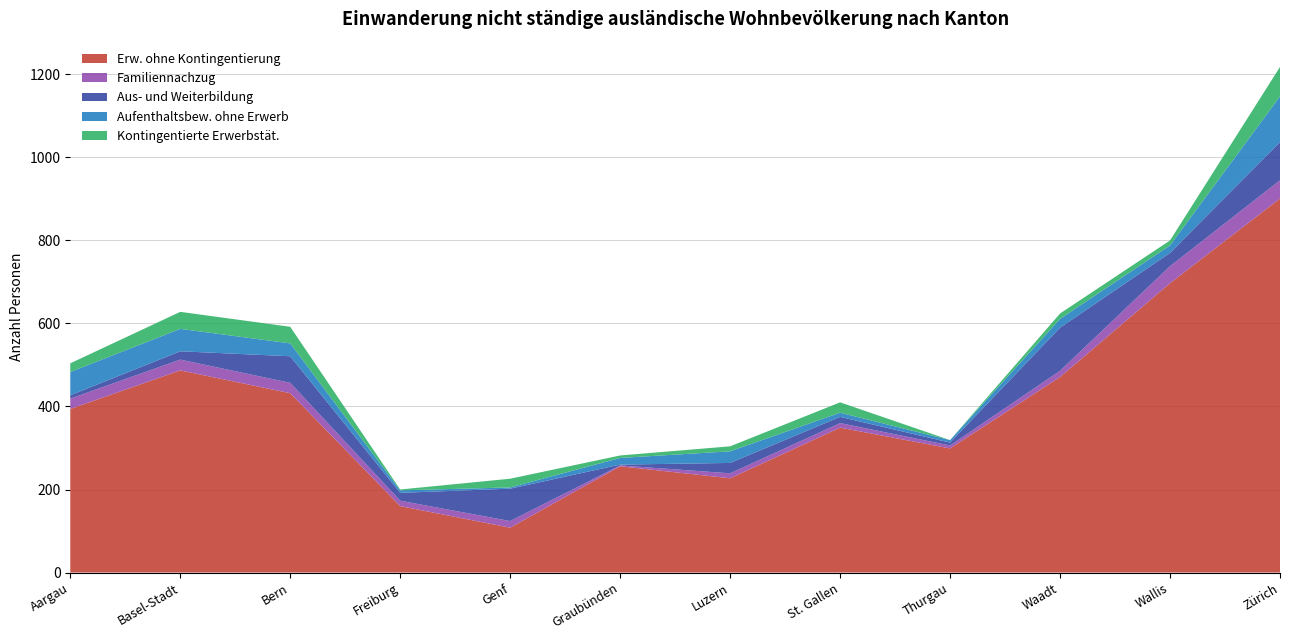

Reading left to right, what are all the values shown in this chart?

Erw. ohne Kontingentierung: Aargau=394	Basel-Stadt=487	Bern=432	Freiburg=160	Genf=108	Graubünden=256	Luzern=227	St. Gallen=349	Thurgau=299	Waadt=471	Wallis=697	Zürich=901
Familiennachzug: Aargau=25	Basel-Stadt=26	Bern=25	Freiburg=13	Genf=16	Graubünden=2	Luzern=12	St. Gallen=11	Thurgau=7	Waadt=15	Wallis=41	Zürich=44
Aus- und Weiterbildung: Aargau=8	Basel-Stadt=20	Bern=64	Freiburg=19	Genf=78	Graubünden=2	Luzern=25	St. Gallen=15	Thurgau=7	Waadt=104	Wallis=32	Zürich=92
Aufenthaltsbew. ohne Erwerb: Aargau=56	Basel-Stadt=54	Bern=31	Freiburg=6	Genf=3	Graubünden=16	Luzern=28	St. Gallen=10	Thurgau=6	Waadt=21	Wallis=18	Zürich=110
Kontingentierte Erwerbstät.: Aargau=21	Basel-Stadt=41	Bern=40	Freiburg=2	Genf=21	Graubünden=6	Luzern=12	St. Gallen=25	Thurgau=0	Waadt=13	Wallis=12	Zürich=71